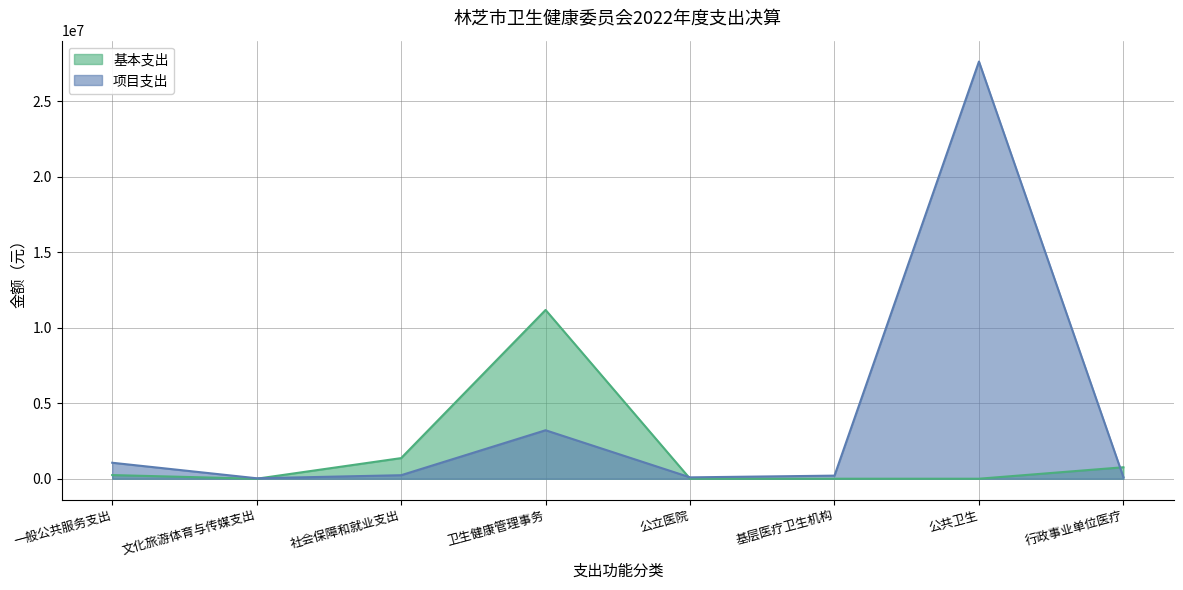

What is the label of the 2nd point from the left?

文化旅游体育与传媒支出